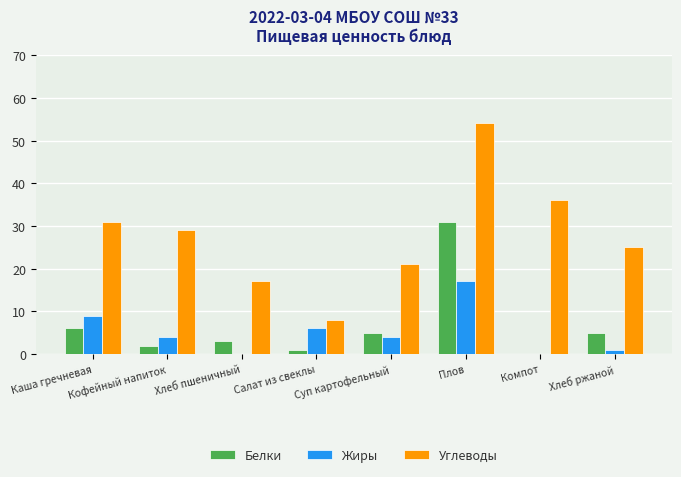

Reading left to right, list all the values displayed in this chart.

Белки: Каша гречневая=6	Кофейный напиток=2	Хлеб пшеничный=3	Салат из свеклы=1	Суп картофельный=5	Плов=31	Компот=0	Хлеб ржаной=5
Жиры: Каша гречневая=9	Кофейный напиток=4	Хлеб пшеничный=0	Салат из свеклы=6	Суп картофельный=4	Плов=17	Компот=0	Хлеб ржаной=1
Углеводы: Каша гречневая=31	Кофейный напиток=29	Хлеб пшеничный=17	Салат из свеклы=8	Суп картофельный=21	Плов=54	Компот=36	Хлеб ржаной=25